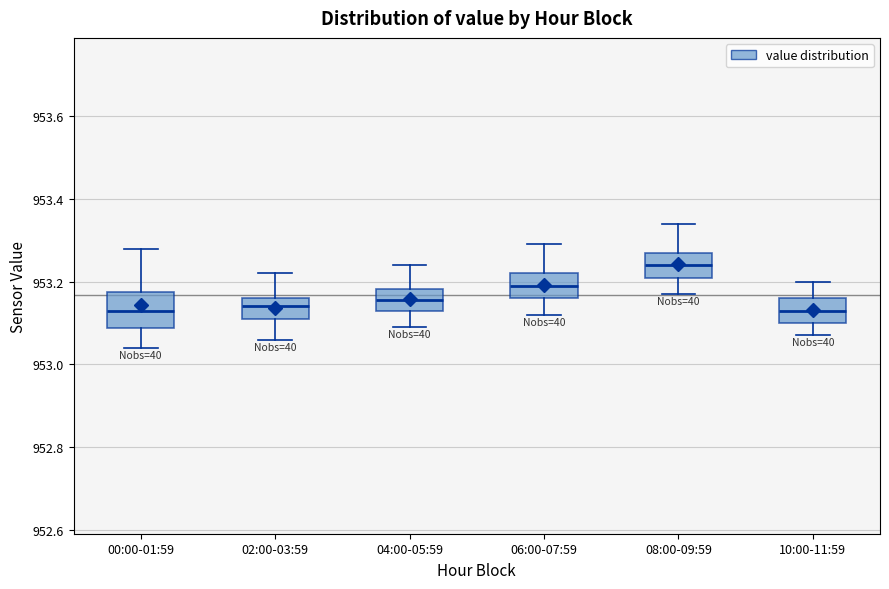

Reading left to right, transcribe this box plot: for each box, give where its median line is, the range the box spans, and where its two whiskers end, as read against the y-axis. The values are not printed on the chart, so give them approximately, as read against the axis.

00:00-01:59: median 953.14, box 953.08 to 953.18, whiskers 953.04 to 953.28
02:00-03:59: median 953.14, box 953.12 to 953.16, whiskers 953.06 to 953.22
04:00-05:59: median 953.16, box 953.14 to 953.18, whiskers 953.10 to 953.24
06:00-07:59: median 953.20, box 953.16 to 953.22, whiskers 953.12 to 953.30
08:00-09:59: median 953.24, box 953.22 to 953.28, whiskers 953.18 to 953.34
10:00-11:59: median 953.14, box 953.10 to 953.16, whiskers 953.08 to 953.20